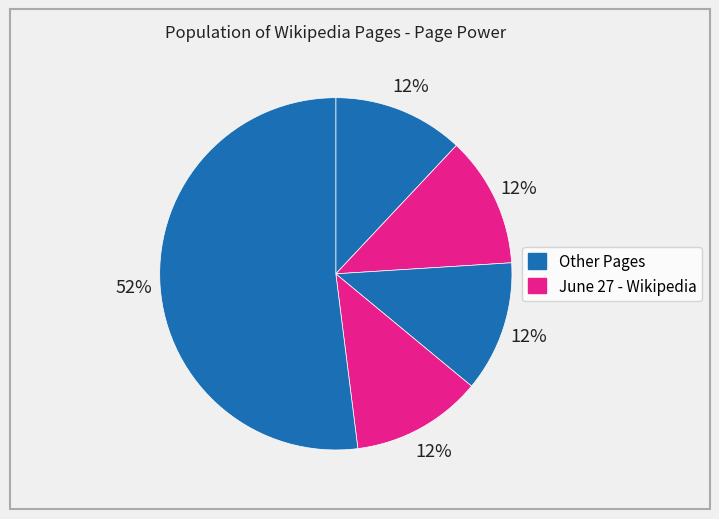

How many segments does this pie chart have?

5